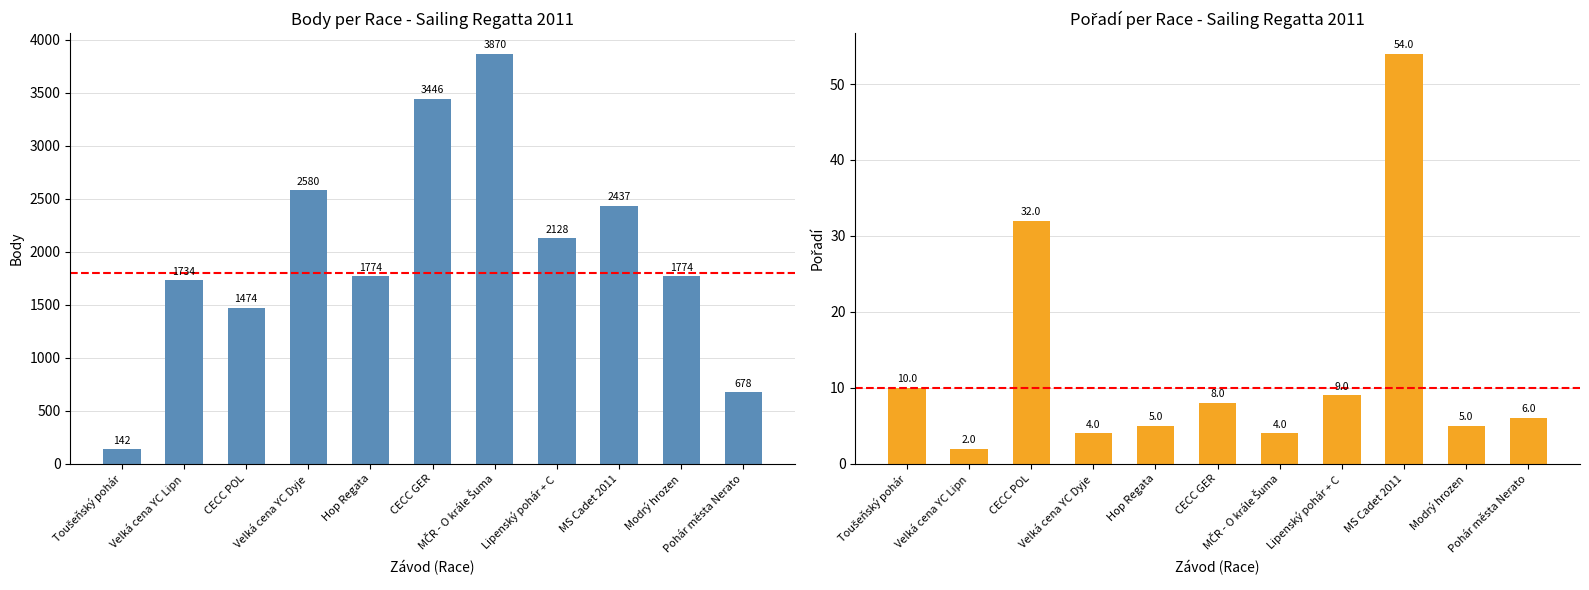

At which category is the sum across all series the highest?

MČR - O krále Šuma